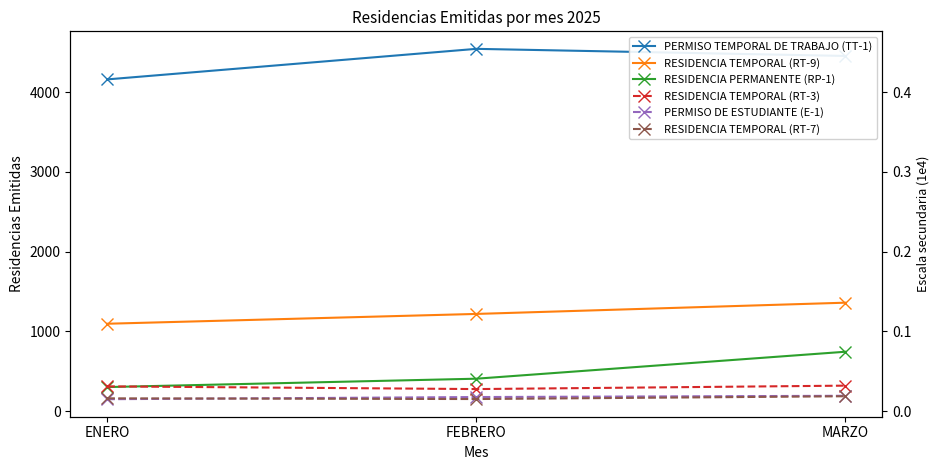

What is the label of the 1st point from the left?

ENERO